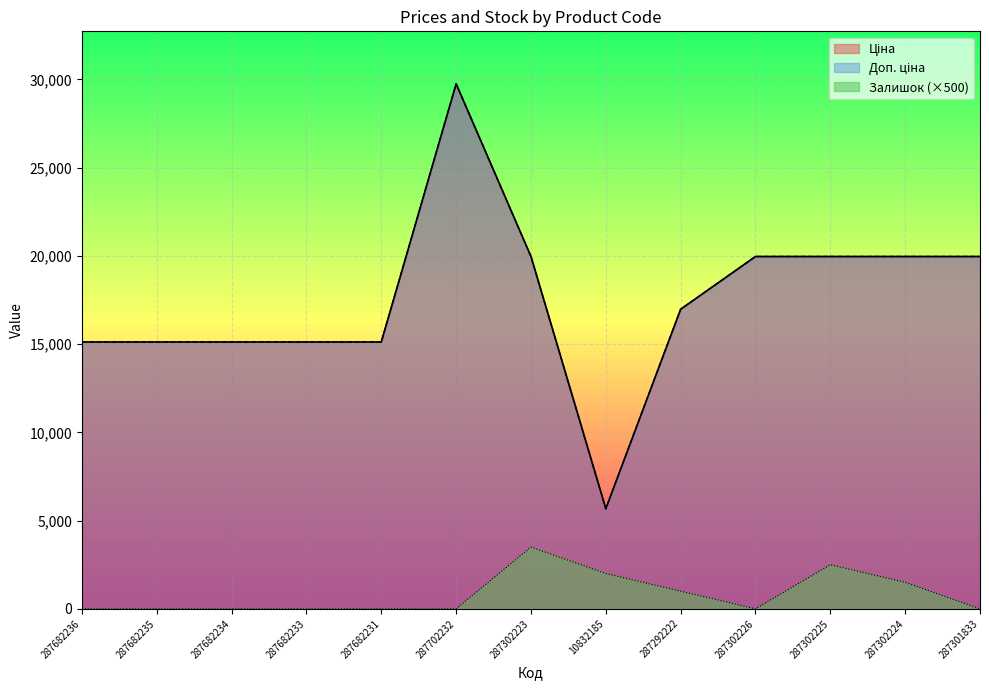

Where is the first local maximum for Ціна?

287702232